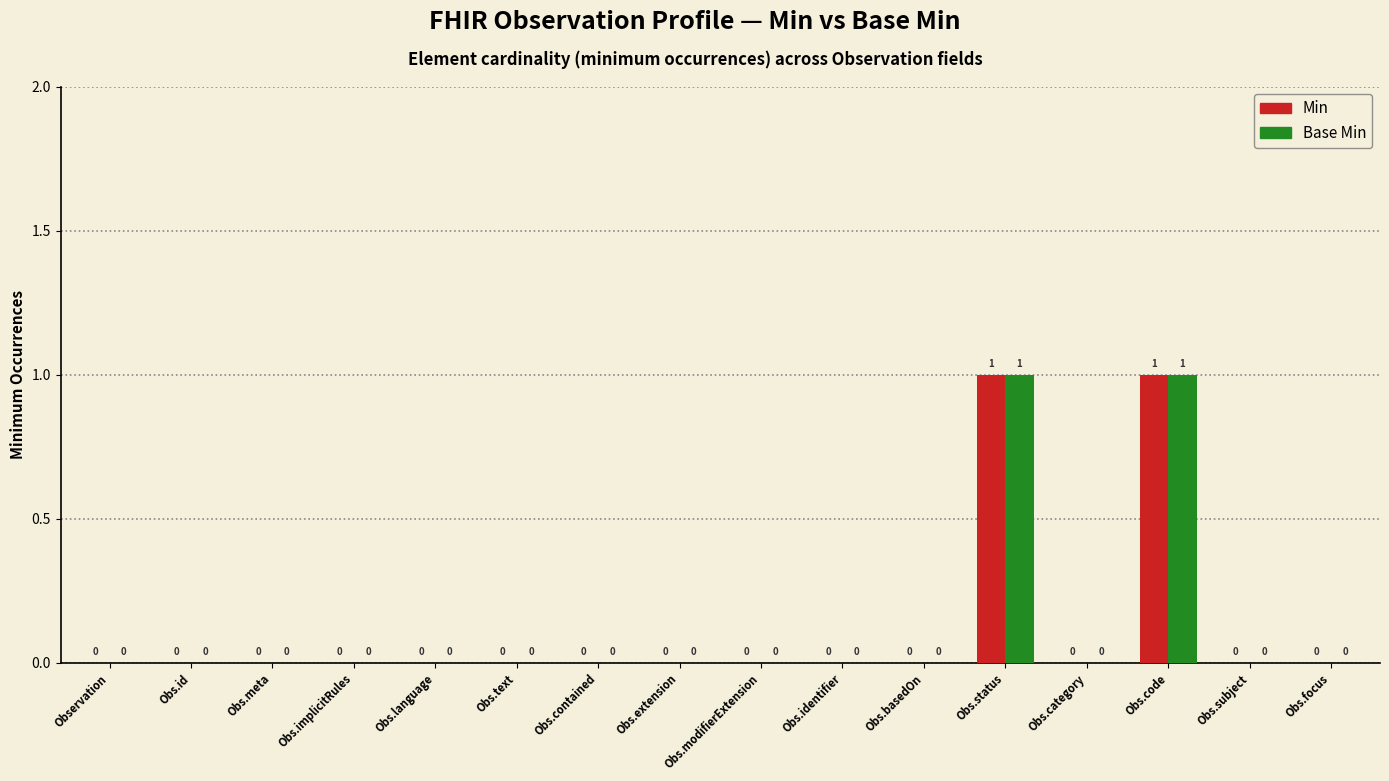

What is the sum of all Base Min values?

2